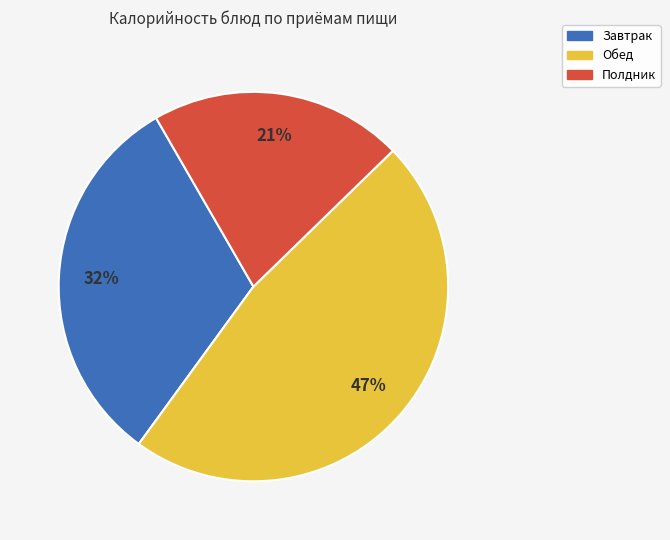

To the nearest percent, what is the average slice percentage?

33%